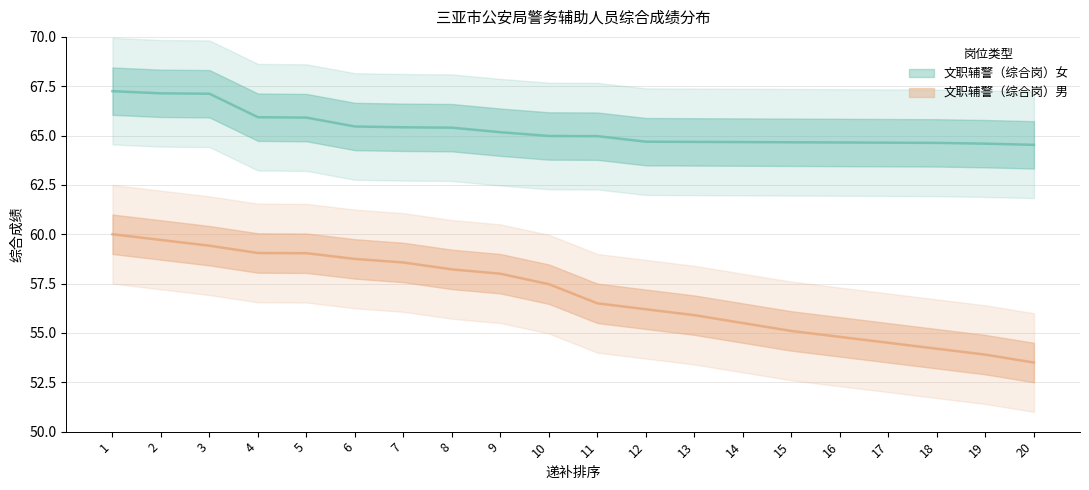

Read the 文职辅警（综合岗）男 value at 19.

53.9